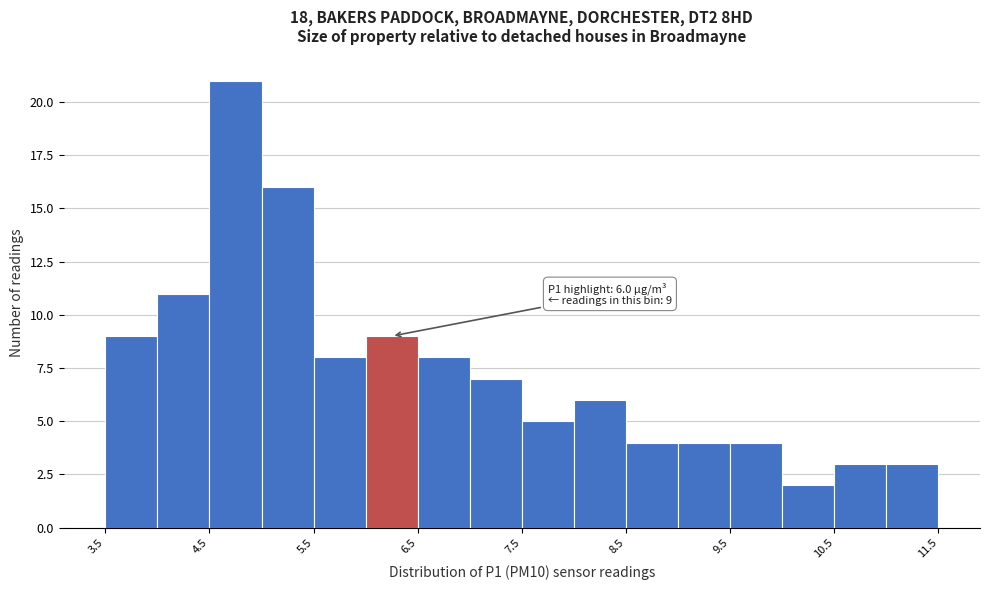

Over which range of the x-axis is the bar tallest?

4.5 to 5.0